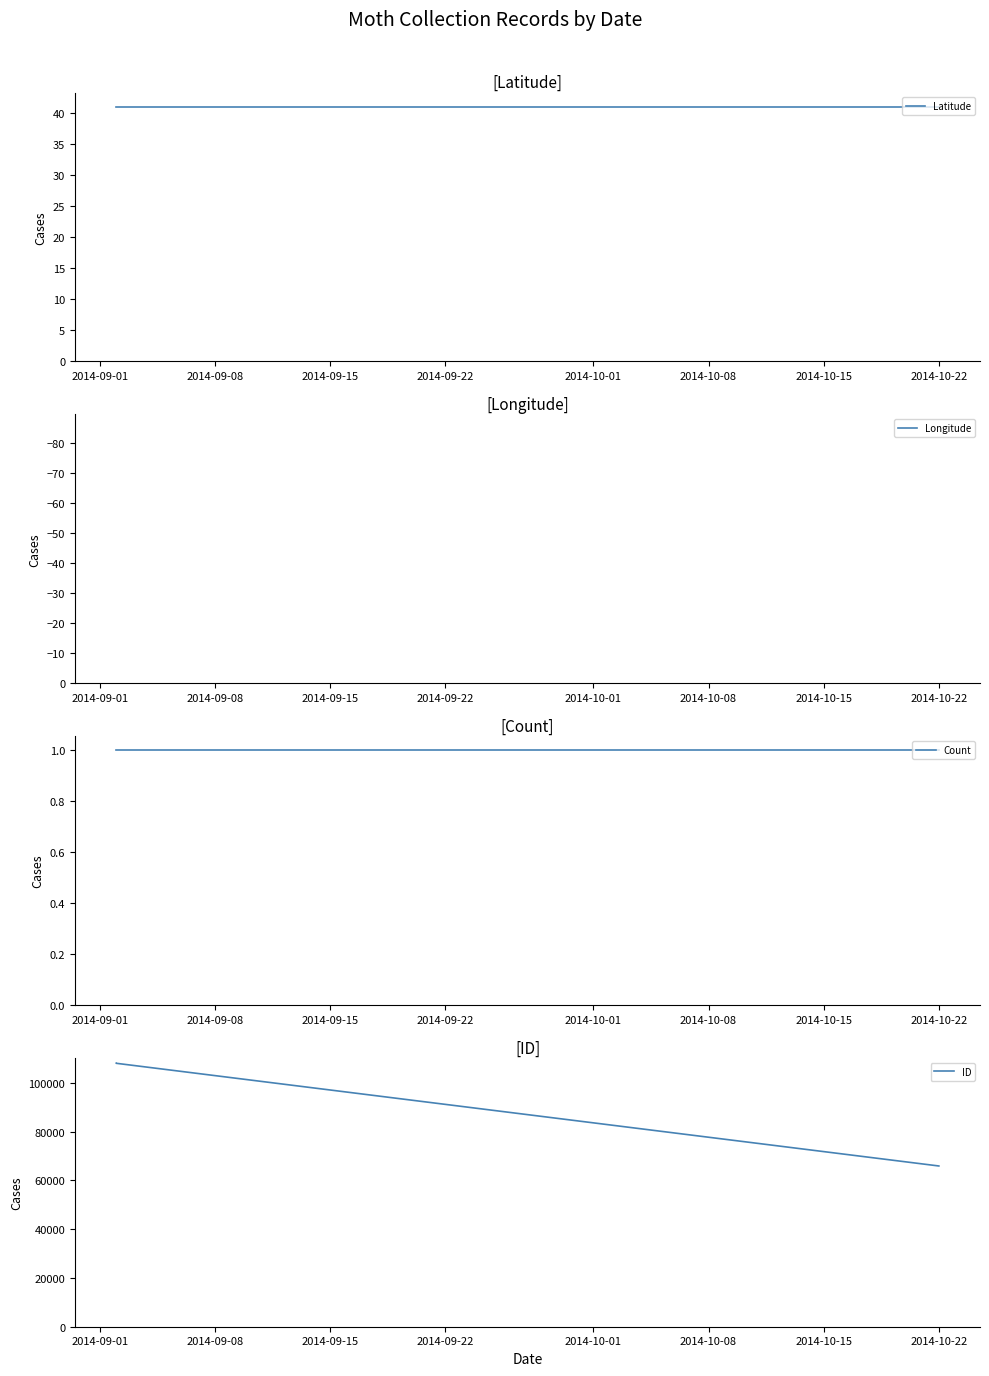

What is the value of the Latitude point at the 3rd from the left?

41.0